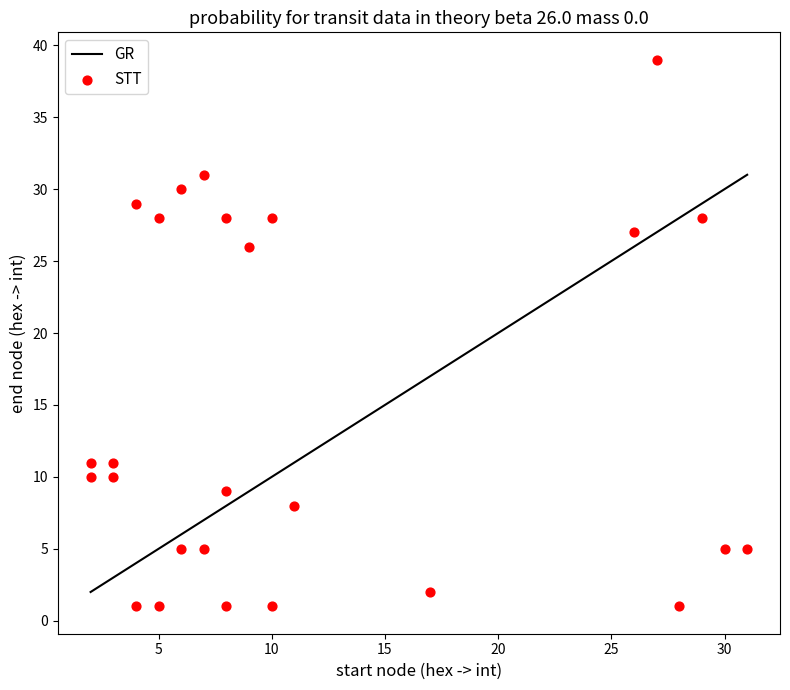

What is the range of X values (max minus min)?

29